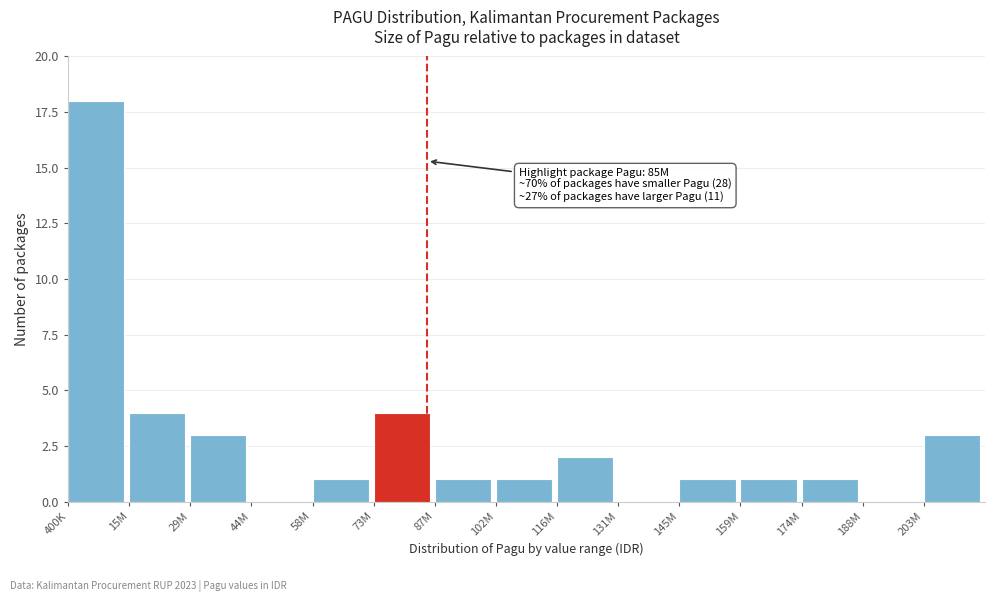

Reading left to right, list all the values displayed in this chart.

400K=18	15M=4	29M=3	44M=0	58M=1	73M=4	87M=1	102M=1	116M=2	131M=0	145M=1	159M=1	174M=1	188M=0	203M=3